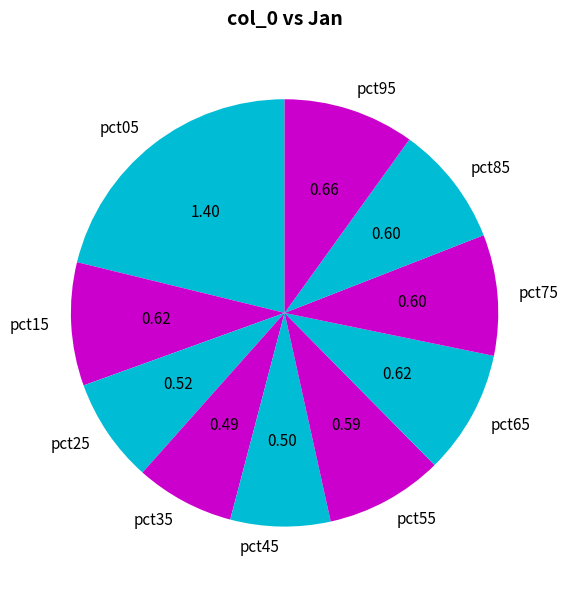

Is it true that pct15 is 15% of the pie?

False